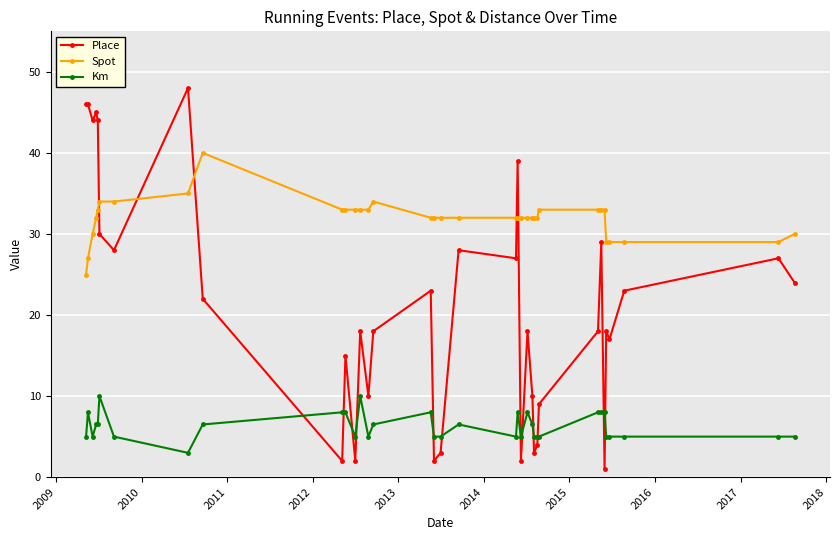

What is the lowest value of the Place series?

1.0